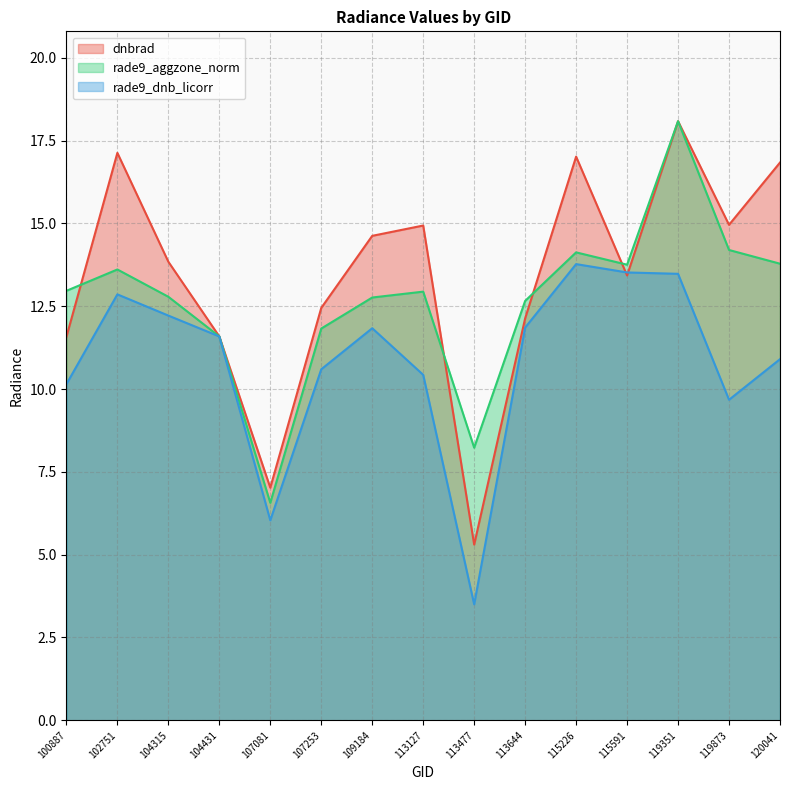

Does the chart display data point markers on the line(s)?

No